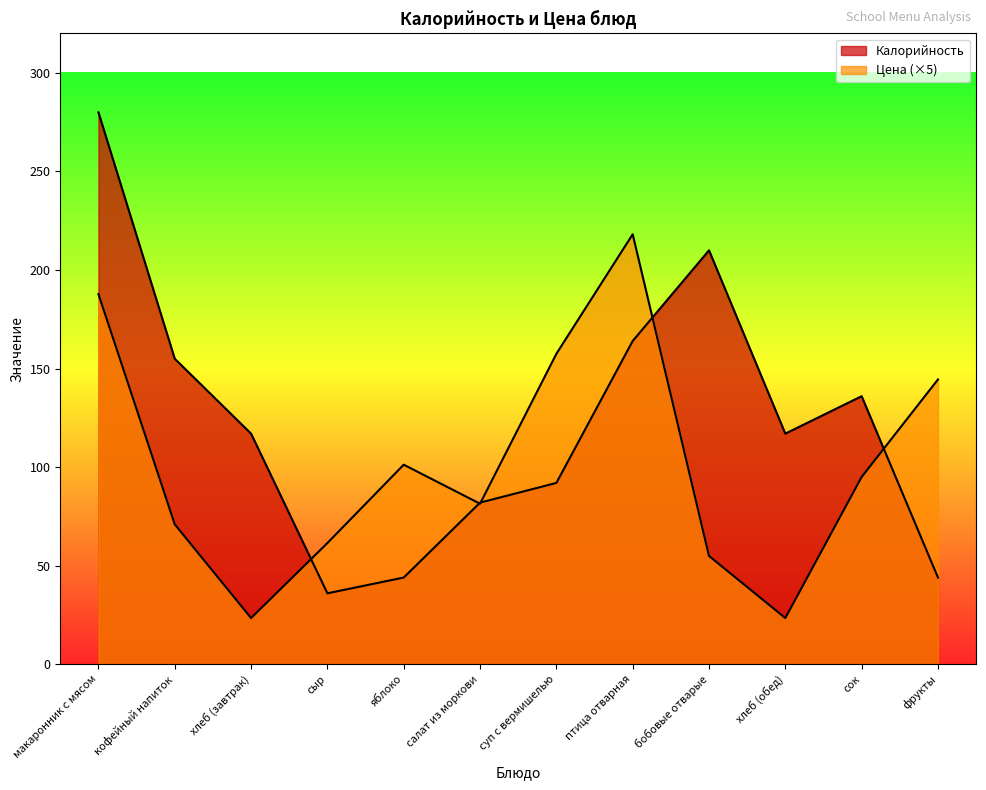

What is the difference between the second highest and minimum values in the Цена series?

164.4